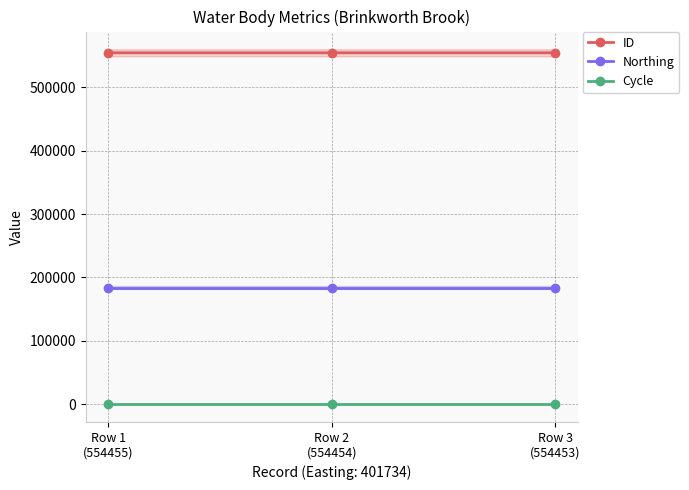

The value of ID at Row 1
(554455) is 728425. True or false?

False